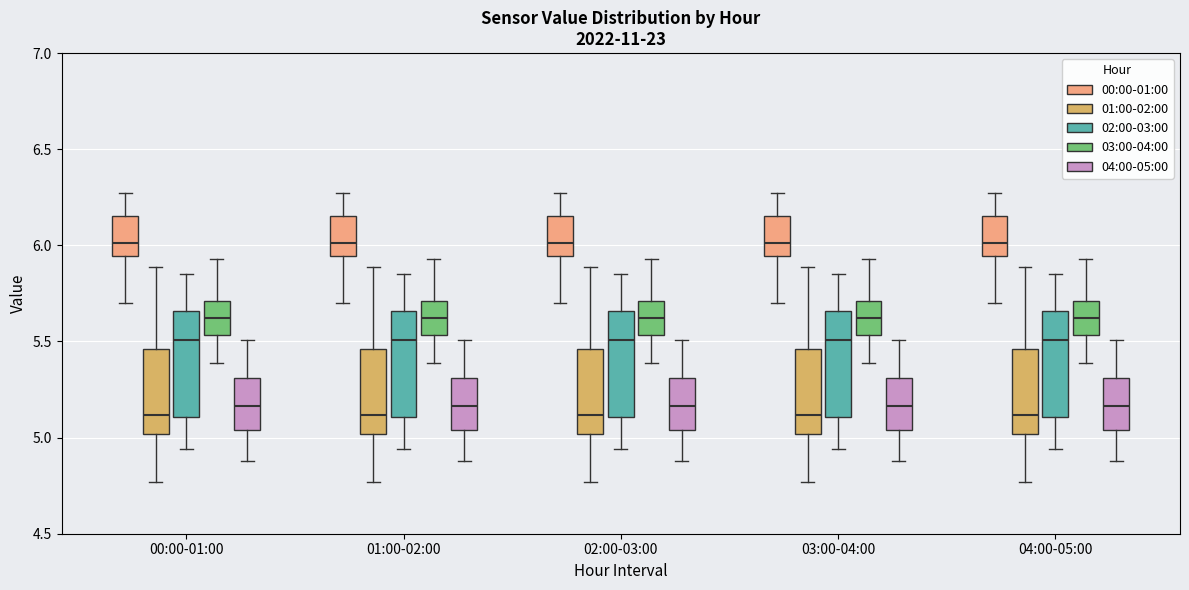

Reading left to right, transcribe this box plot: for each box, give where its median line is, the range the box spans, and where its two whiskers end, as read against the y-axis. The values are not printed on the chart, so give them approximately, as read against the axis.

00:00-01:00 (00:00-01:00): median 6.00, box 5.95 to 6.15, whiskers 5.70 to 6.25
00:00-01:00 (01:00-02:00): median 5.10, box 5.00 to 5.45, whiskers 4.75 to 5.90
00:00-01:00 (02:00-03:00): median 5.50, box 5.10 to 5.65, whiskers 4.95 to 5.85
00:00-01:00 (03:00-04:00): median 5.60, box 5.55 to 5.70, whiskers 5.40 to 5.95
00:00-01:00 (04:00-05:00): median 5.15, box 5.05 to 5.30, whiskers 4.90 to 5.50
01:00-02:00 (00:00-01:00): median 6.00, box 5.95 to 6.15, whiskers 5.70 to 6.25
01:00-02:00 (01:00-02:00): median 5.10, box 5.00 to 5.45, whiskers 4.75 to 5.90
01:00-02:00 (02:00-03:00): median 5.50, box 5.10 to 5.65, whiskers 4.95 to 5.85
01:00-02:00 (03:00-04:00): median 5.60, box 5.55 to 5.70, whiskers 5.40 to 5.95
01:00-02:00 (04:00-05:00): median 5.15, box 5.05 to 5.30, whiskers 4.90 to 5.50
02:00-03:00 (00:00-01:00): median 6.00, box 5.95 to 6.15, whiskers 5.70 to 6.25
02:00-03:00 (01:00-02:00): median 5.10, box 5.00 to 5.45, whiskers 4.75 to 5.90
02:00-03:00 (02:00-03:00): median 5.50, box 5.10 to 5.65, whiskers 4.95 to 5.85
02:00-03:00 (03:00-04:00): median 5.60, box 5.55 to 5.70, whiskers 5.40 to 5.95
02:00-03:00 (04:00-05:00): median 5.15, box 5.05 to 5.30, whiskers 4.90 to 5.50
03:00-04:00 (00:00-01:00): median 6.00, box 5.95 to 6.15, whiskers 5.70 to 6.25
03:00-04:00 (01:00-02:00): median 5.10, box 5.00 to 5.45, whiskers 4.75 to 5.90
03:00-04:00 (02:00-03:00): median 5.50, box 5.10 to 5.65, whiskers 4.95 to 5.85
03:00-04:00 (03:00-04:00): median 5.60, box 5.55 to 5.70, whiskers 5.40 to 5.95
03:00-04:00 (04:00-05:00): median 5.15, box 5.05 to 5.30, whiskers 4.90 to 5.50
04:00-05:00 (00:00-01:00): median 6.00, box 5.95 to 6.15, whiskers 5.70 to 6.25
04:00-05:00 (01:00-02:00): median 5.10, box 5.00 to 5.45, whiskers 4.75 to 5.90
04:00-05:00 (02:00-03:00): median 5.50, box 5.10 to 5.65, whiskers 4.95 to 5.85
04:00-05:00 (03:00-04:00): median 5.60, box 5.55 to 5.70, whiskers 5.40 to 5.95
04:00-05:00 (04:00-05:00): median 5.15, box 5.05 to 5.30, whiskers 4.90 to 5.50